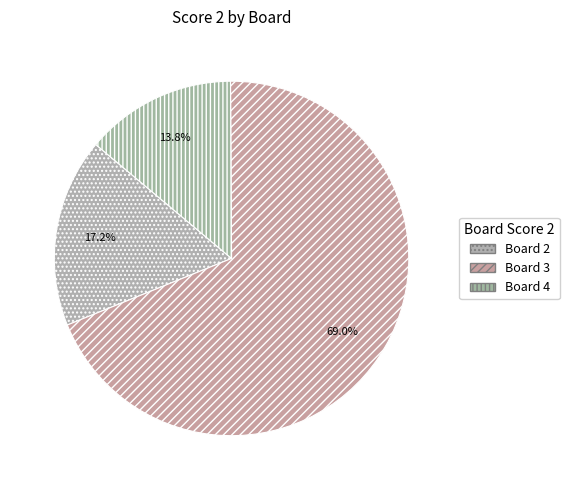

To the nearest percent, what is the average slice percentage?

33%